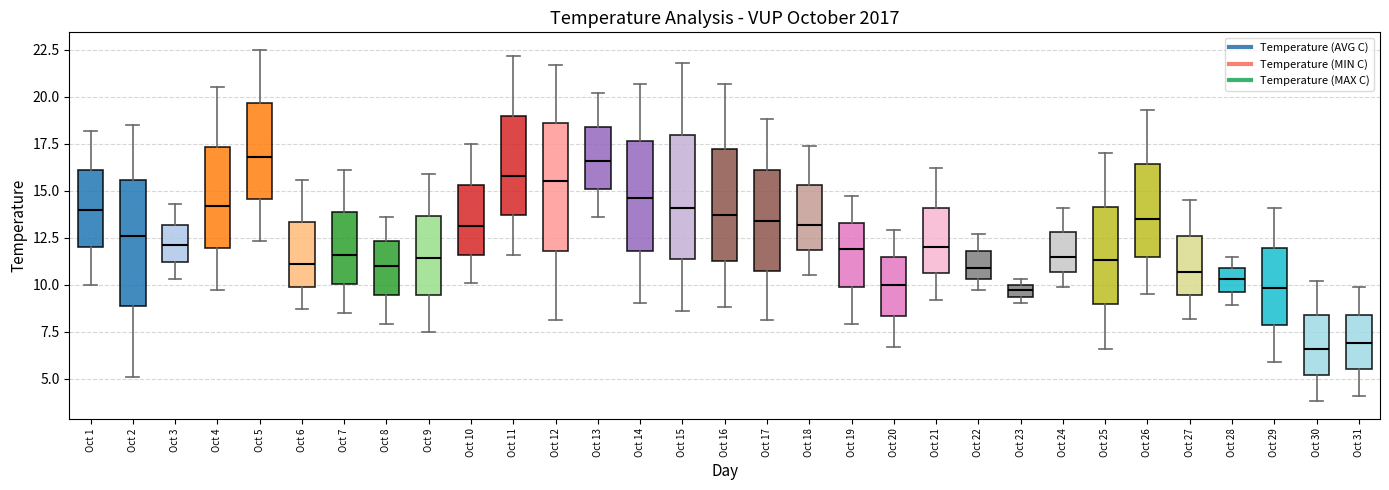

Where does the upper whisker of the box for Oct 26 end on the y-axis? The values are not printed on the chart, so give them approximately, as read against the axis.

19.5